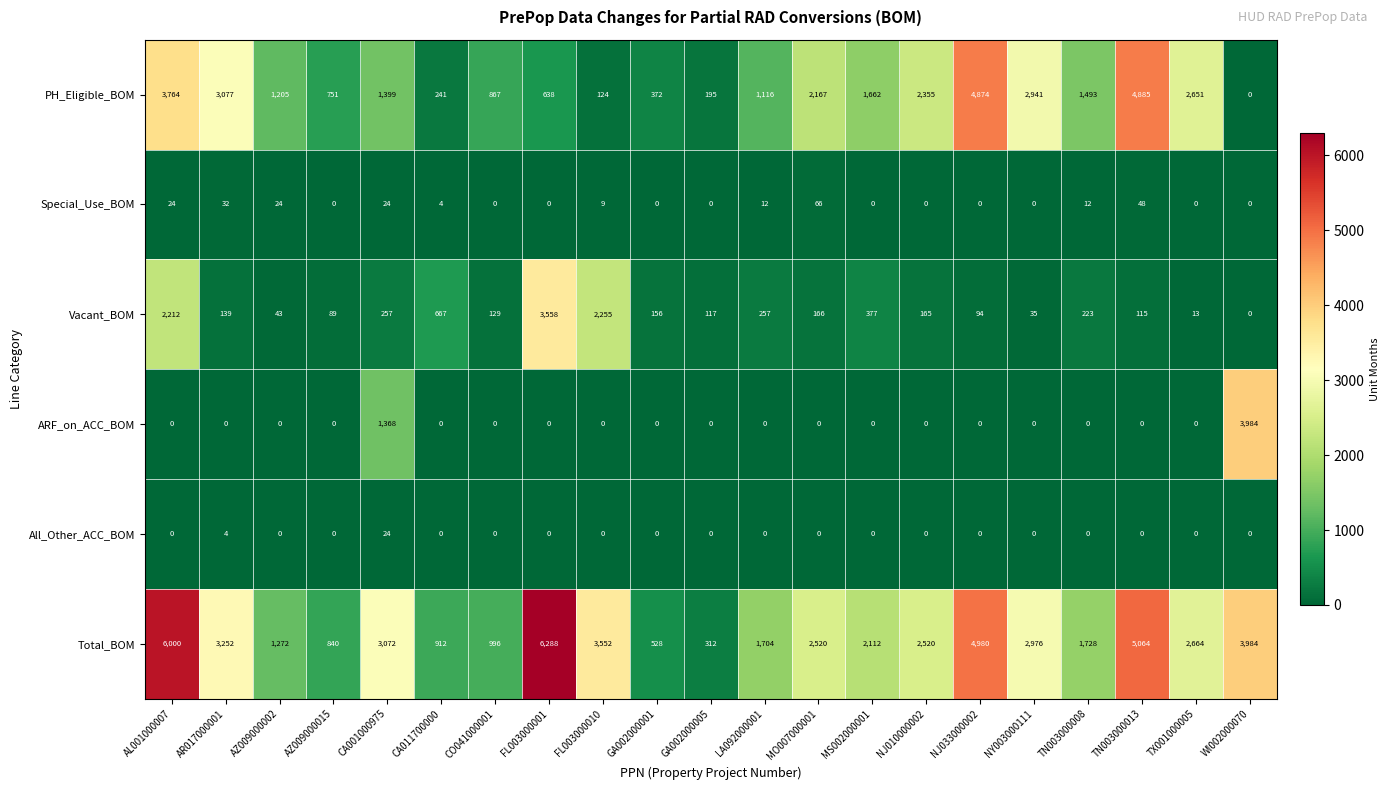

Which series has the largest total across all categories?

Total_BOM